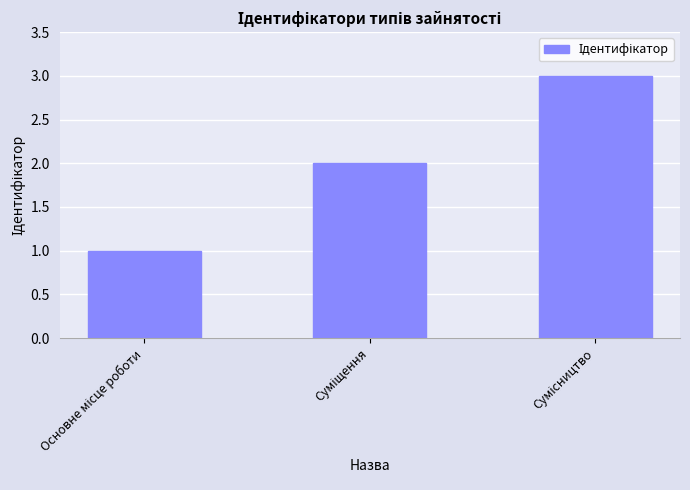

What is the greatest value displayed?

3